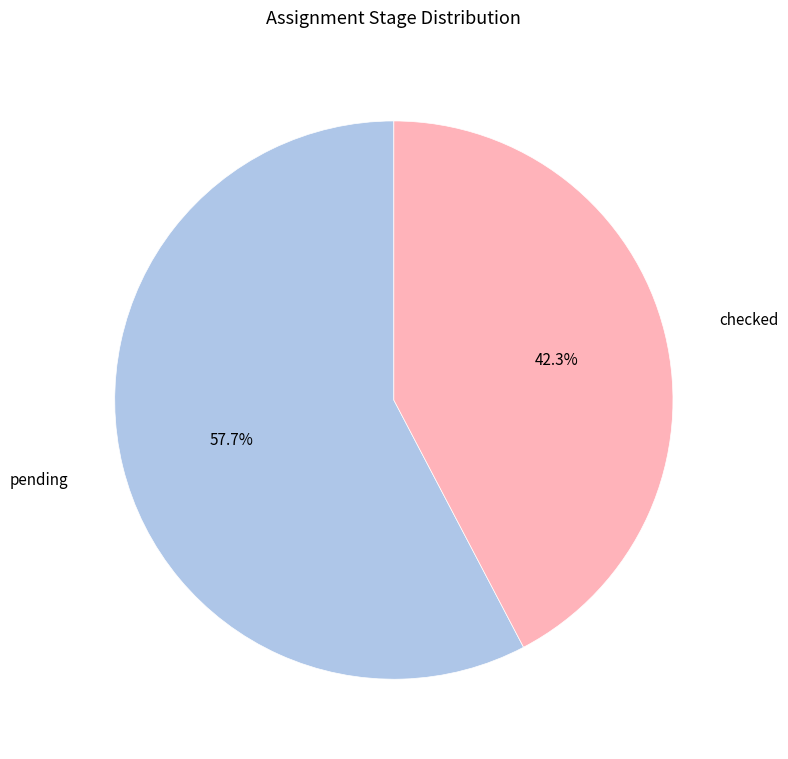

To the nearest percent, what is the average slice percentage?

50%